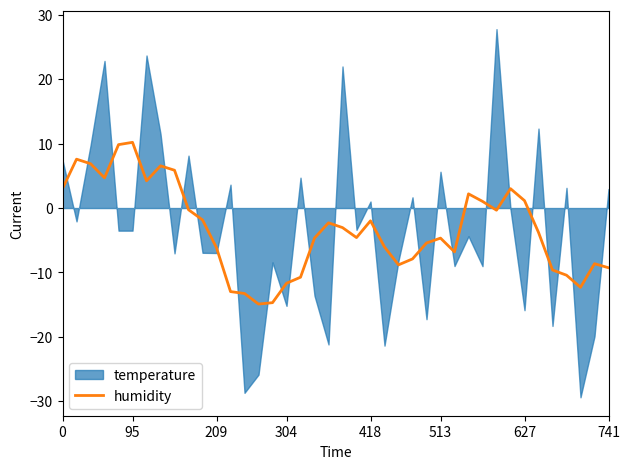

How many values are below -3?

22